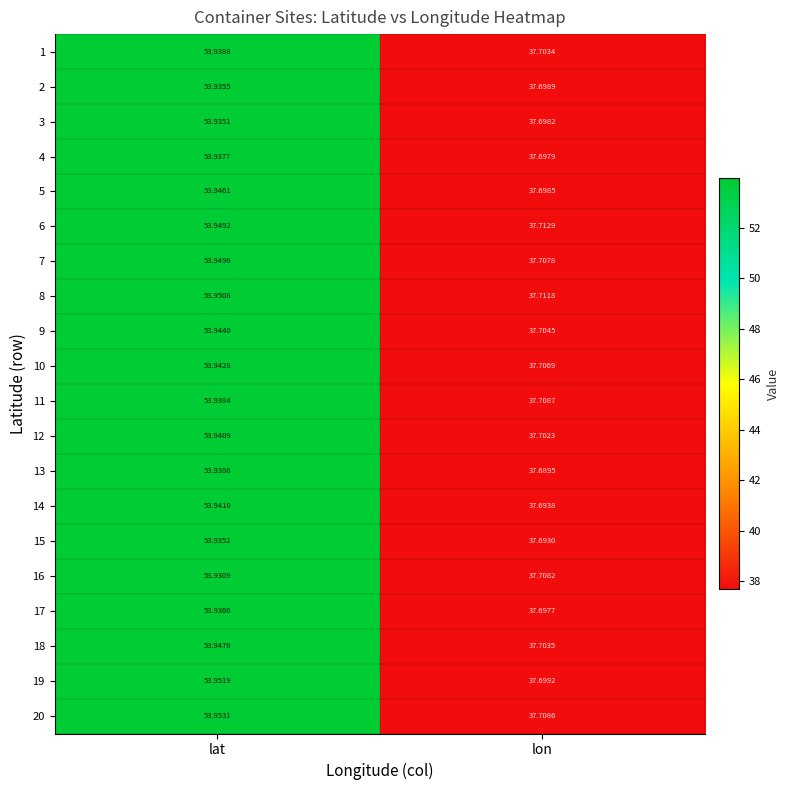

Which label corresponds to the smallest value in the chart?

lon